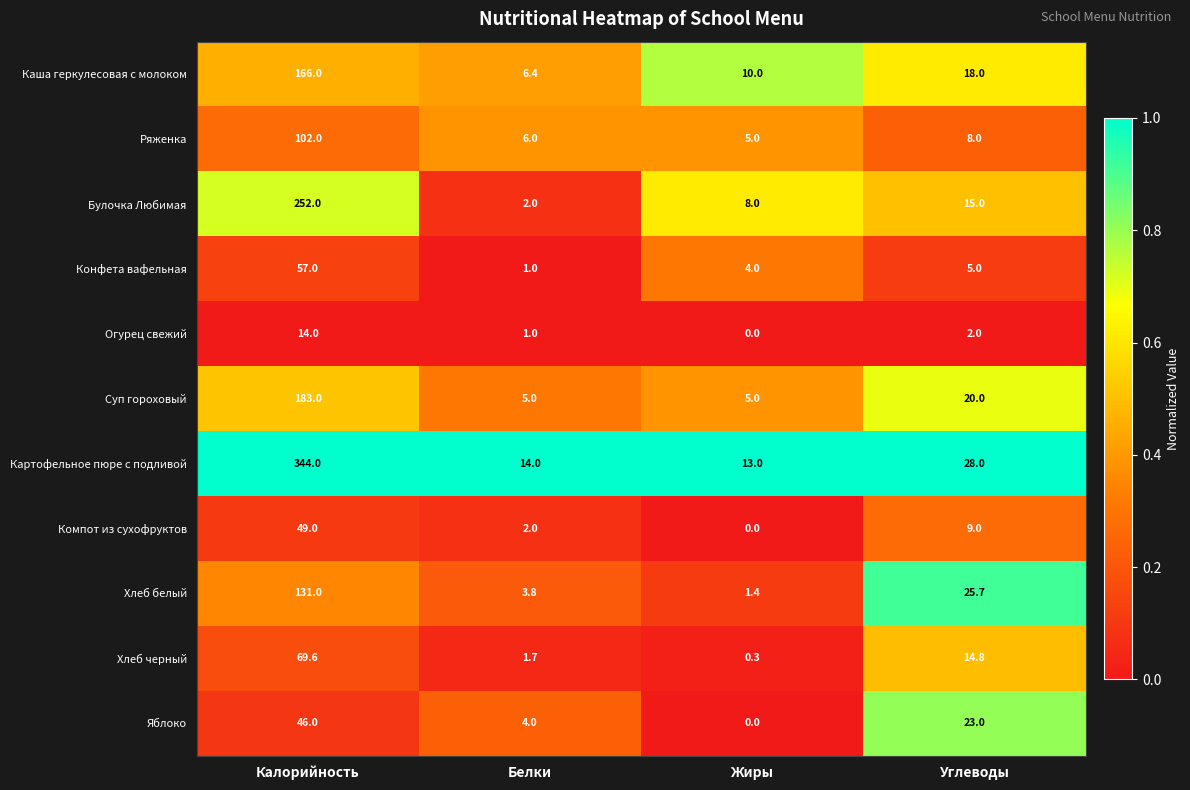

At which category is the sum across all series the highest?

Калорийность